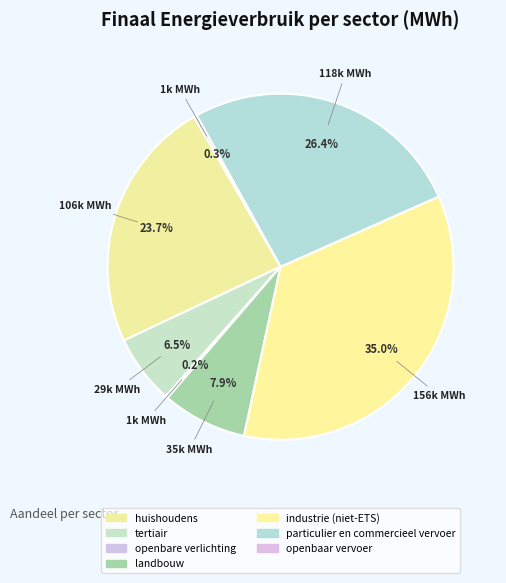

What is the change in value from tertiair to particulier en commercieel vervoer?

+88979.8